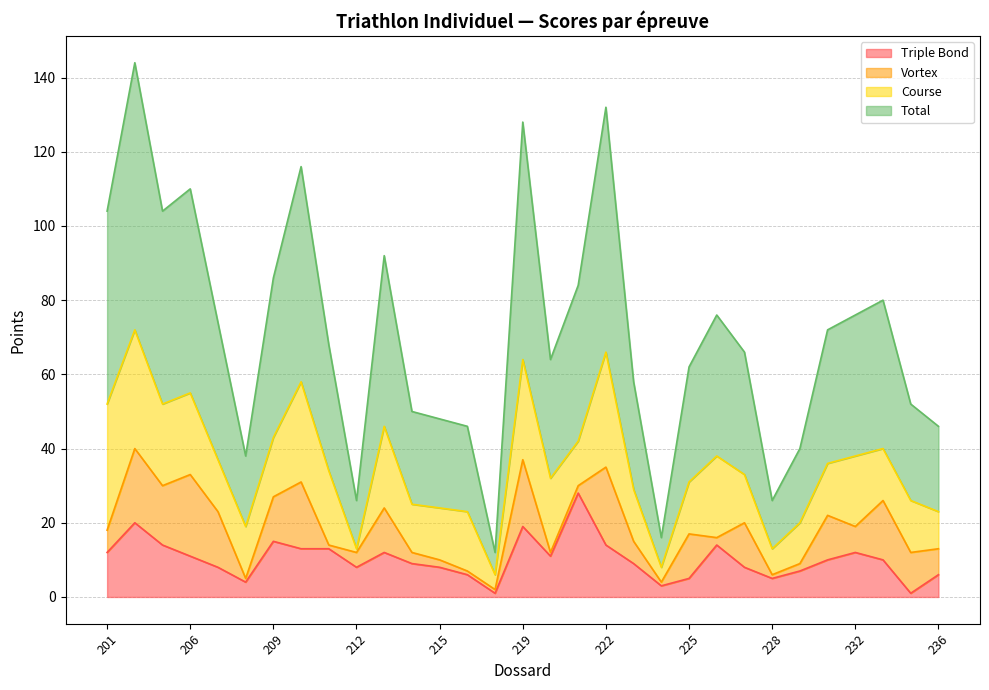

The Total series shows 13 at 212. True or false?

True